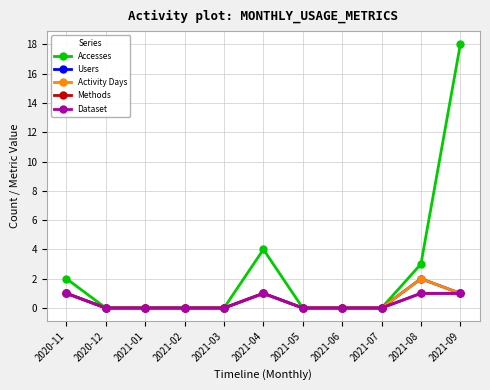

Does the chart have visible grid lines?

Yes